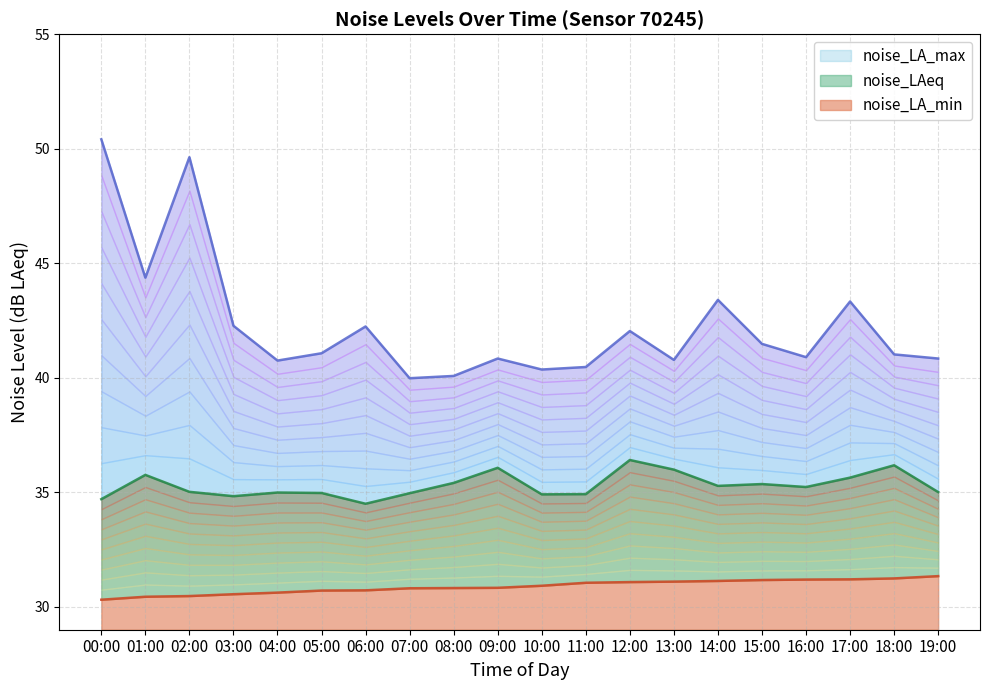

How many values in the noise_LA_max series are below 41?

9